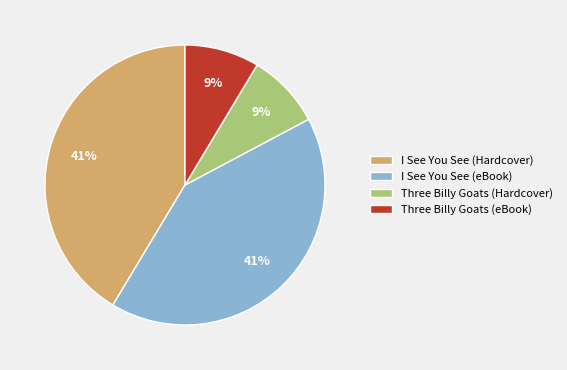

True or false: I See You See (Hardcover) accounts for 49% of the total.

False